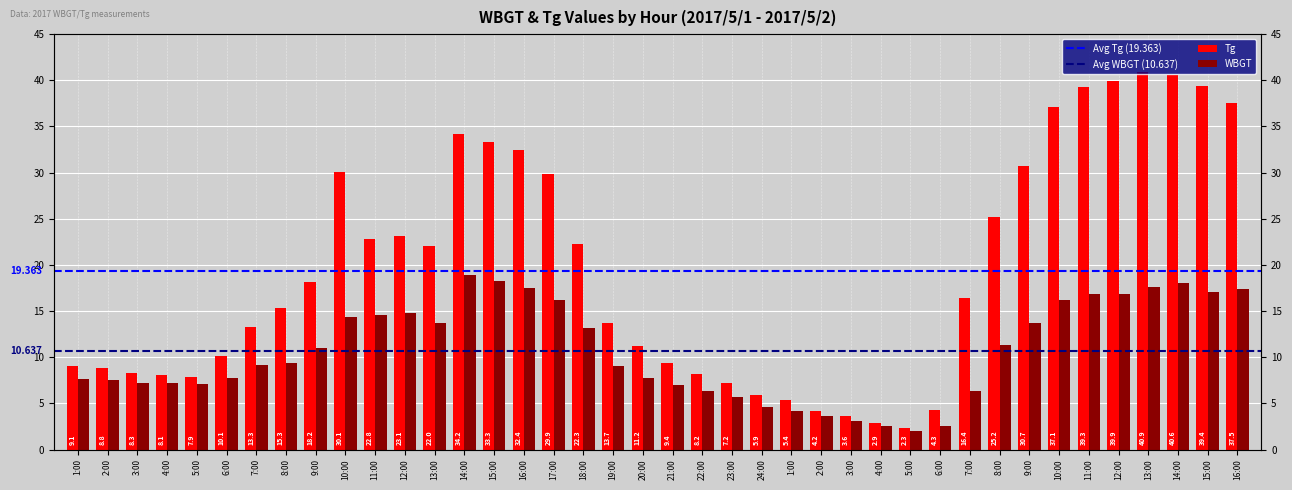

Count the number of data series in this chart.

2